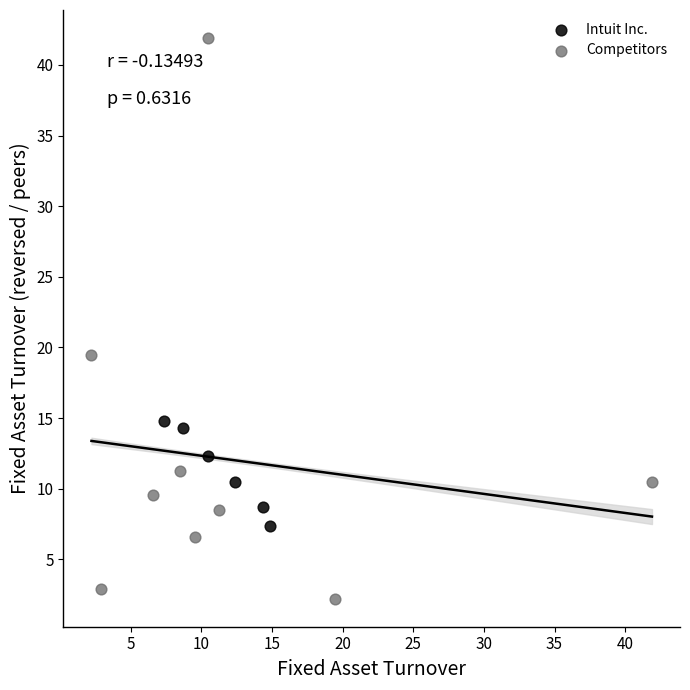

Which series reaches the maximum Y coordinate?

Competitors